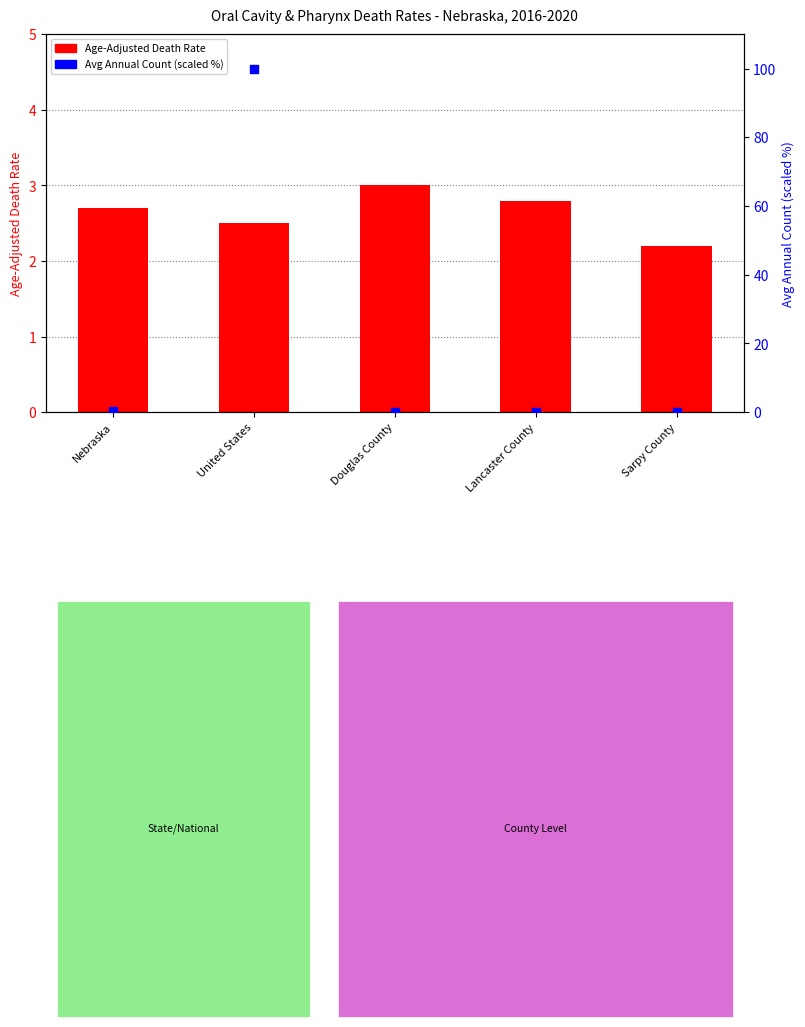

At which category is the sum across all series the highest?

United States